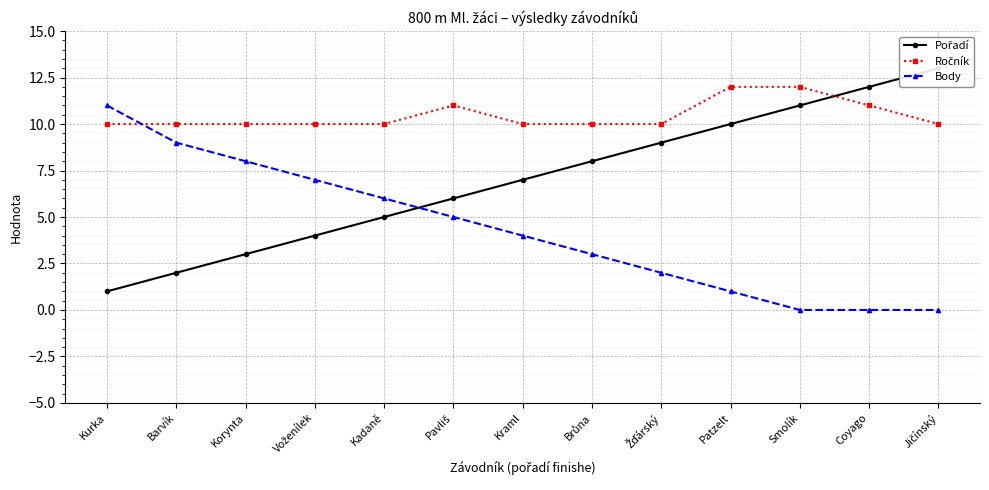

The Pořadí series shows 9 at Žďárský. True or false?

True